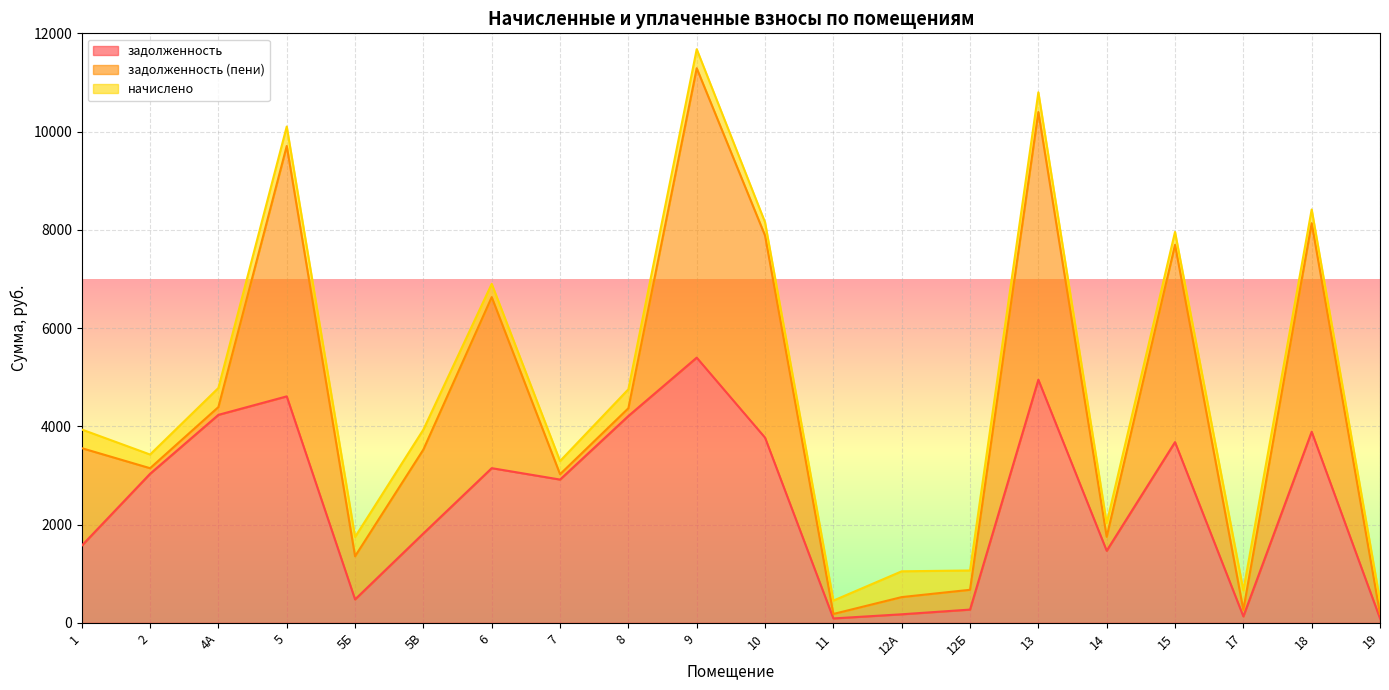

Rank the series by their average value, from lowest to highest.

начислено, задолженность (пени), задолженность